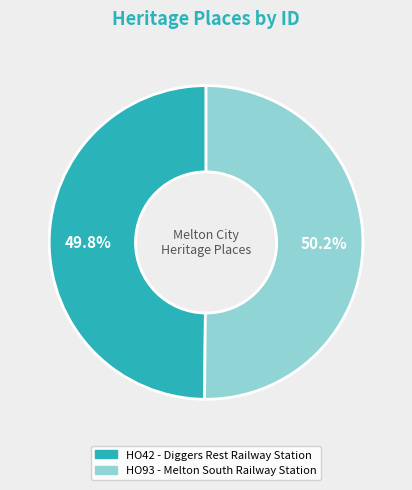

Is there any slice that represents more than half of the pie?

Yes